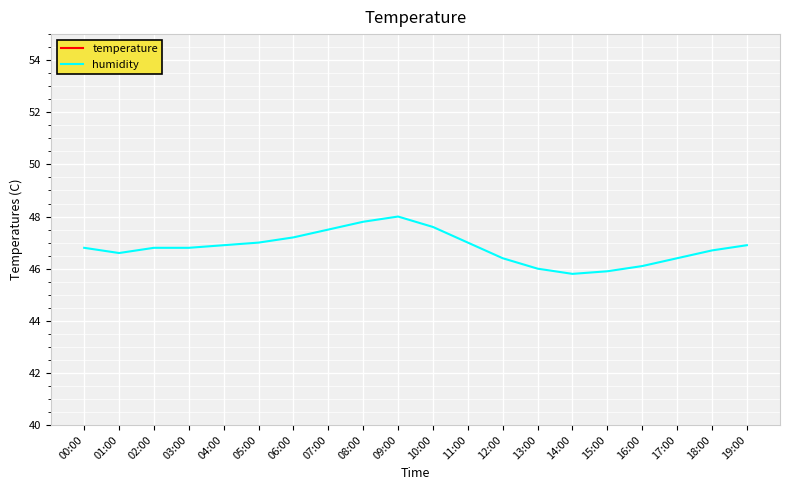

Which series has the largest range (max minus min)?

temperature